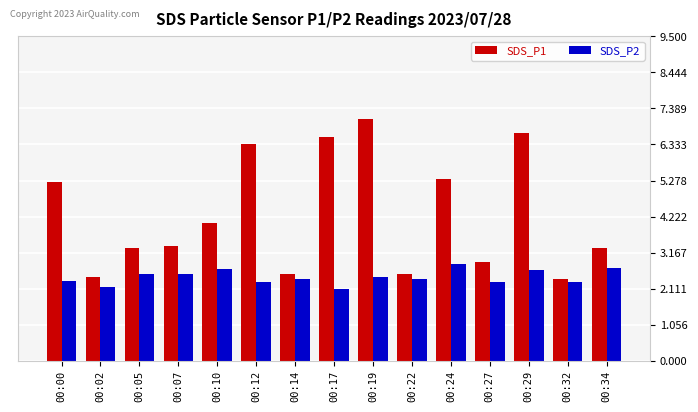

What value does the SDS_P1 series have at 00:00?

5.2